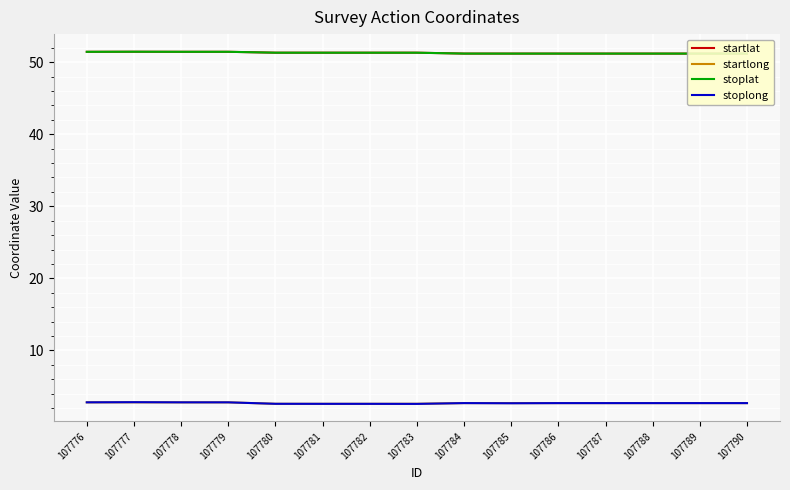

What is the maximum value for stoplat?

51.4